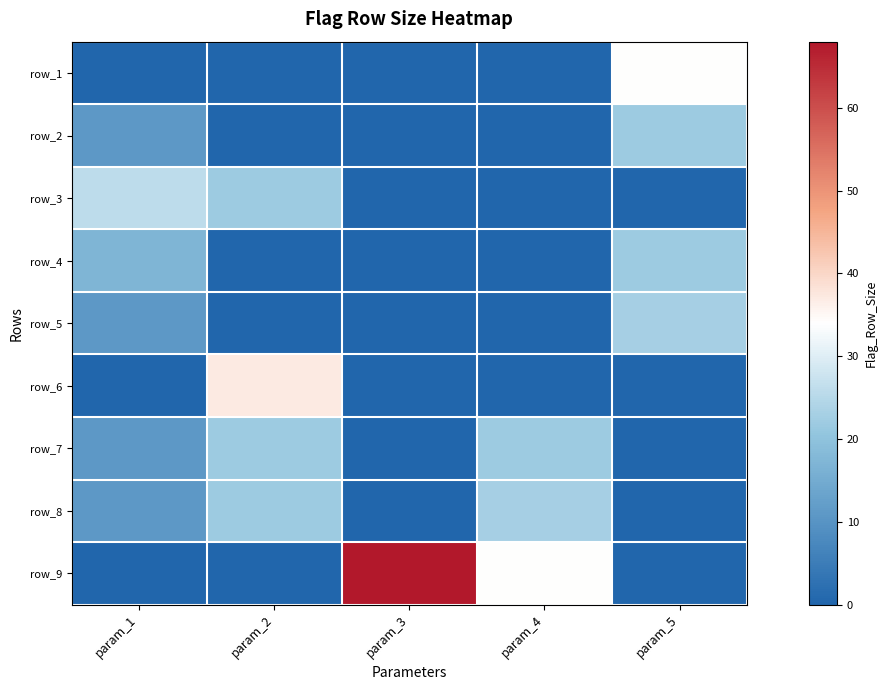

What is the total value across all series at param_5?

101